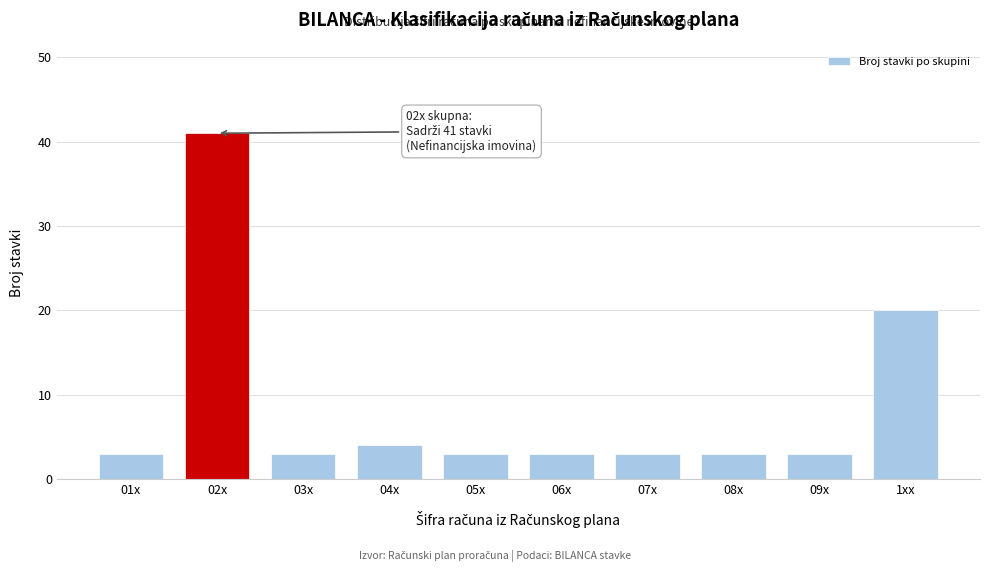

Reading left to right, transcribe all the data shown in this chart.

3	41	3	4	3	3	3	3	3	20